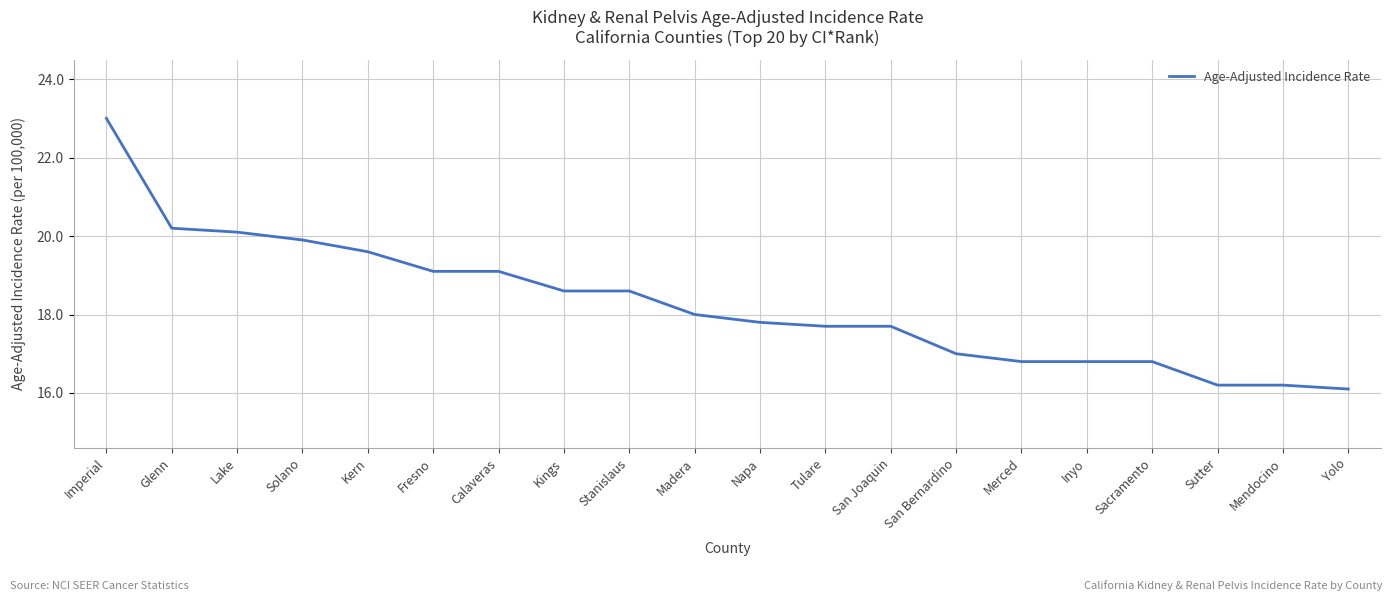

Reading right to left, extract all data points from this chart.

16.1	16.2	16.2	16.8	16.8	16.8	17.0	17.7	17.7	17.8	18.0	18.6	18.6	19.1	19.1	19.6	19.9	20.1	20.2	23.0